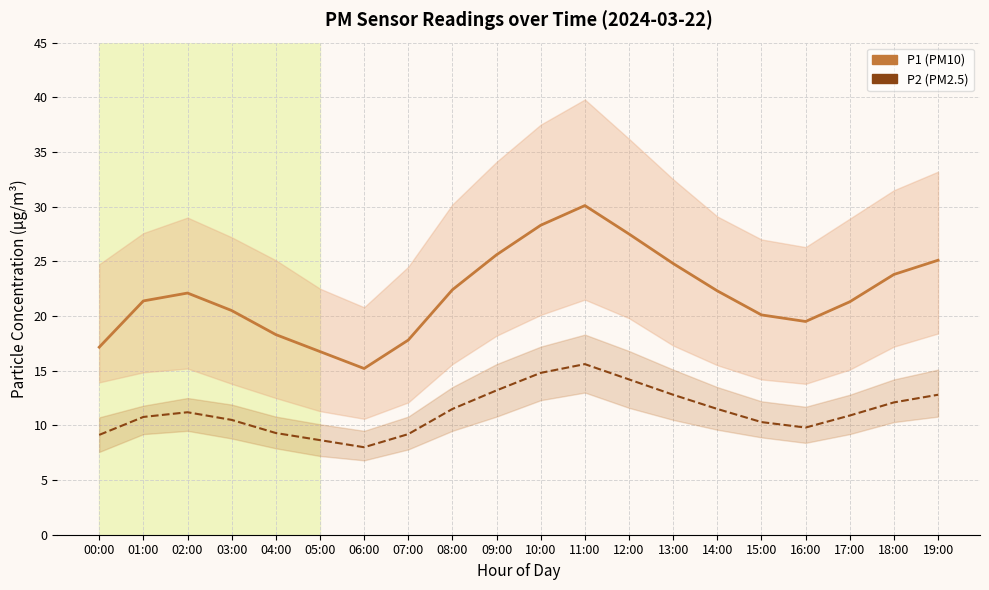

Is it true that P2 equals 15.8 at 04:00?

False